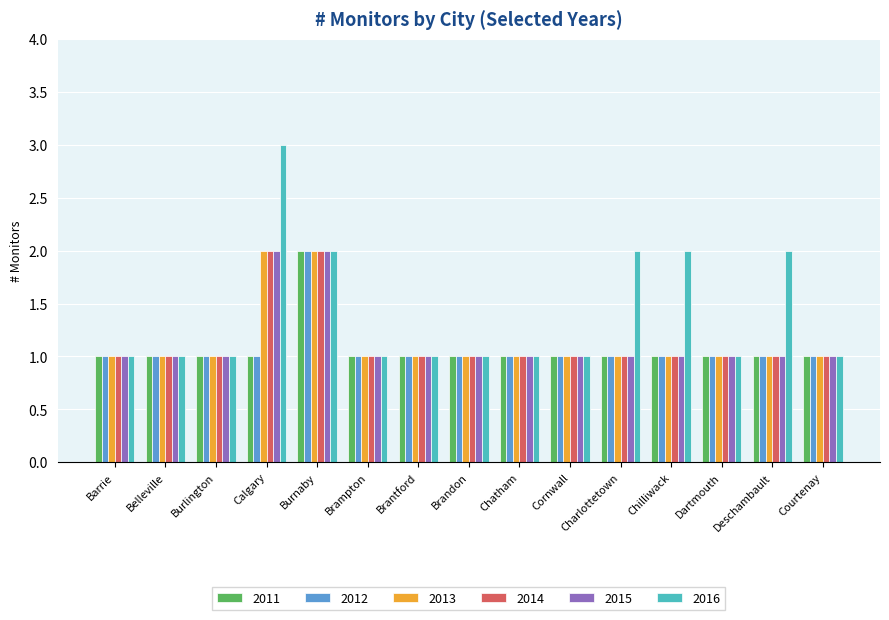

Reading left to right, list all the values displayed in this chart.

2011: Barrie=1	Belleville=1	Burlington=1	Calgary=1	Burnaby=2	Brampton=1	Brantford=1	Brandon=1	Chatham=1	Cornwall=1	Charlottetown=1	Chilliwack=1	Dartmouth=1	Deschambault=1	Courtenay=1
2012: Barrie=1	Belleville=1	Burlington=1	Calgary=1	Burnaby=2	Brampton=1	Brantford=1	Brandon=1	Chatham=1	Cornwall=1	Charlottetown=1	Chilliwack=1	Dartmouth=1	Deschambault=1	Courtenay=1
2013: Barrie=1	Belleville=1	Burlington=1	Calgary=2	Burnaby=2	Brampton=1	Brantford=1	Brandon=1	Chatham=1	Cornwall=1	Charlottetown=1	Chilliwack=1	Dartmouth=1	Deschambault=1	Courtenay=1
2014: Barrie=1	Belleville=1	Burlington=1	Calgary=2	Burnaby=2	Brampton=1	Brantford=1	Brandon=1	Chatham=1	Cornwall=1	Charlottetown=1	Chilliwack=1	Dartmouth=1	Deschambault=1	Courtenay=1
2015: Barrie=1	Belleville=1	Burlington=1	Calgary=2	Burnaby=2	Brampton=1	Brantford=1	Brandon=1	Chatham=1	Cornwall=1	Charlottetown=1	Chilliwack=1	Dartmouth=1	Deschambault=1	Courtenay=1
2016: Barrie=1	Belleville=1	Burlington=1	Calgary=3	Burnaby=2	Brampton=1	Brantford=1	Brandon=1	Chatham=1	Cornwall=1	Charlottetown=2	Chilliwack=2	Dartmouth=1	Deschambault=2	Courtenay=1